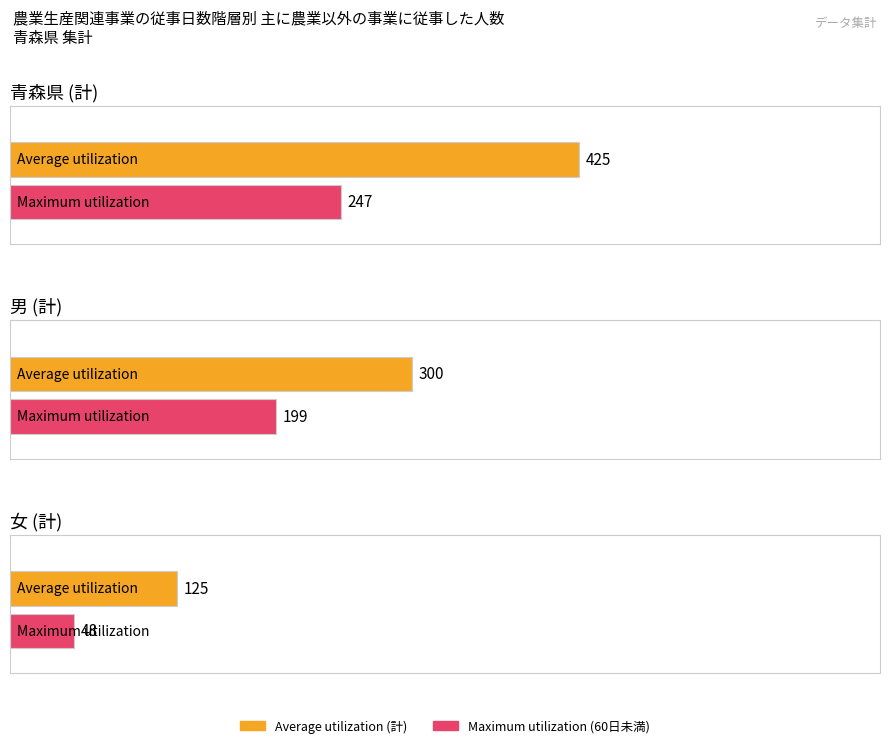

How many Maximum utilization values are between 48 and 247?

3